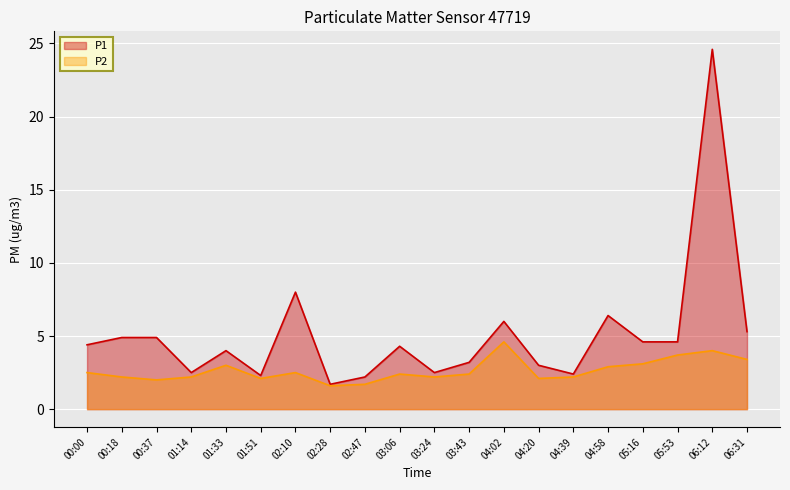

At which category is the sum across all series the highest?

06:12